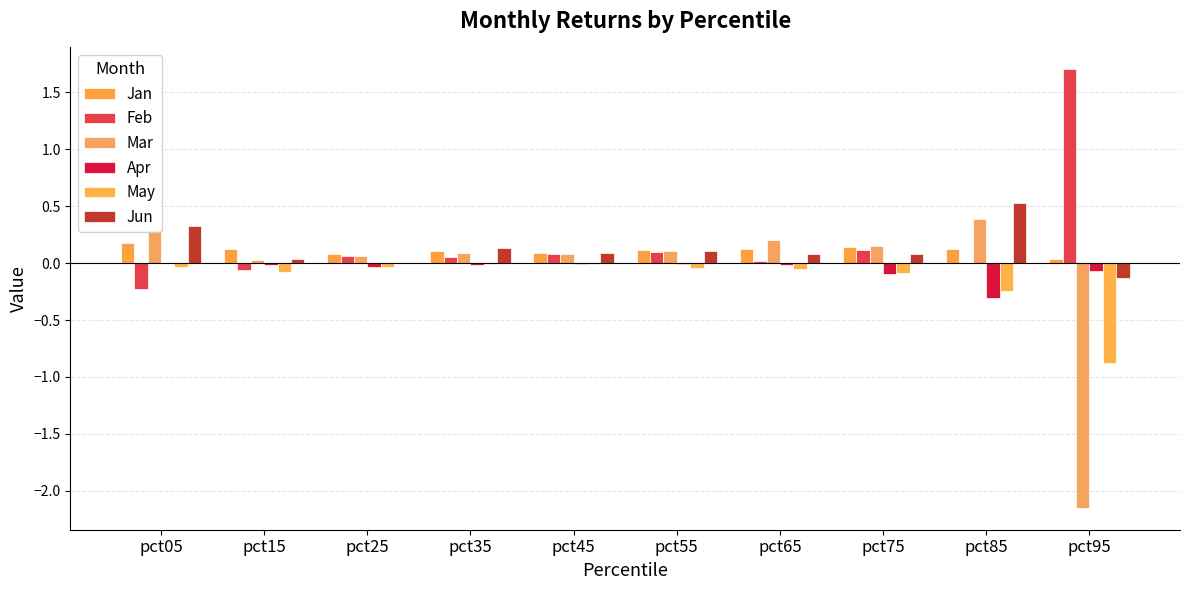

Between pct05 and pct25, which series saw the biggest shift?

Jun